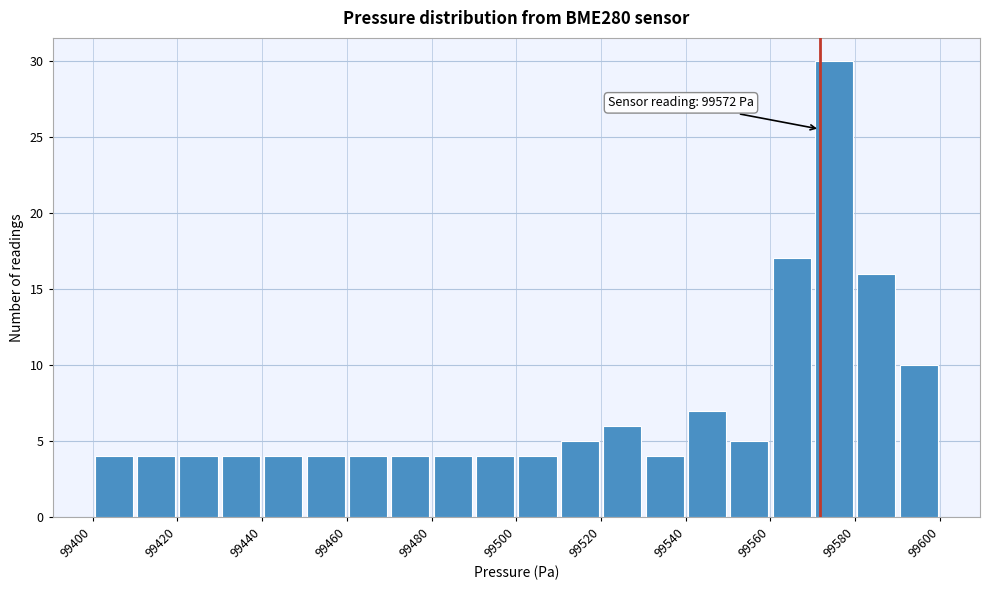

Over which range of the x-axis is the bar tallest?

99570 to 99580